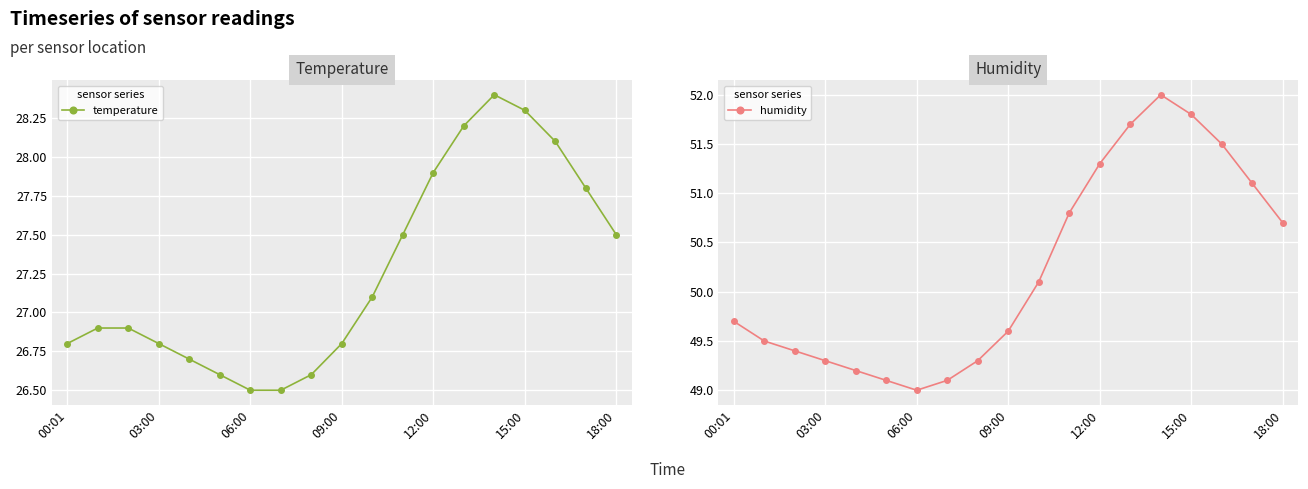

What are all the series names shown in the legend?

temperature, humidity